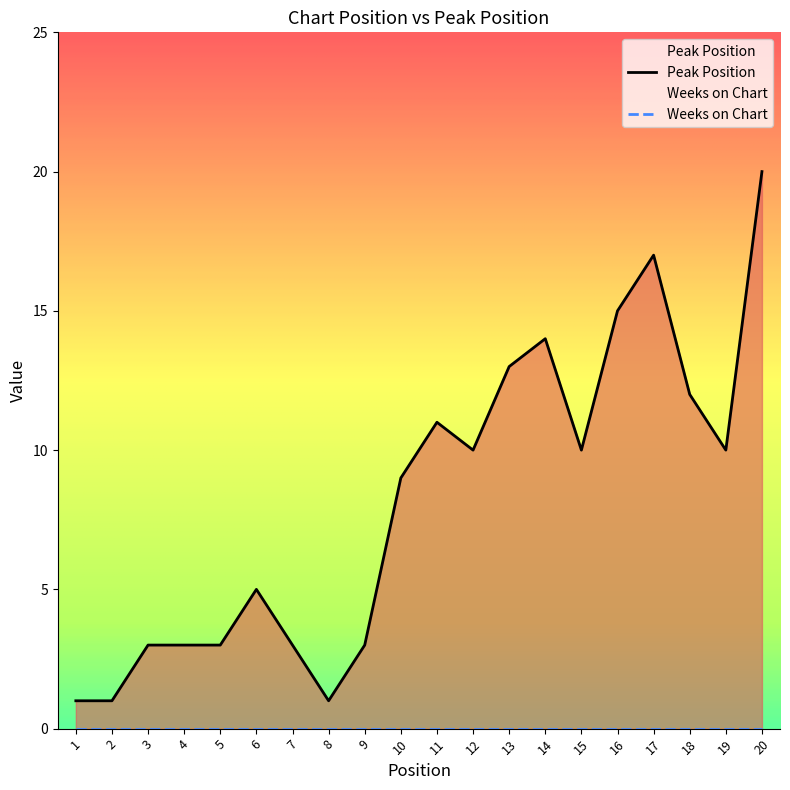

What is the sum of all values?

164